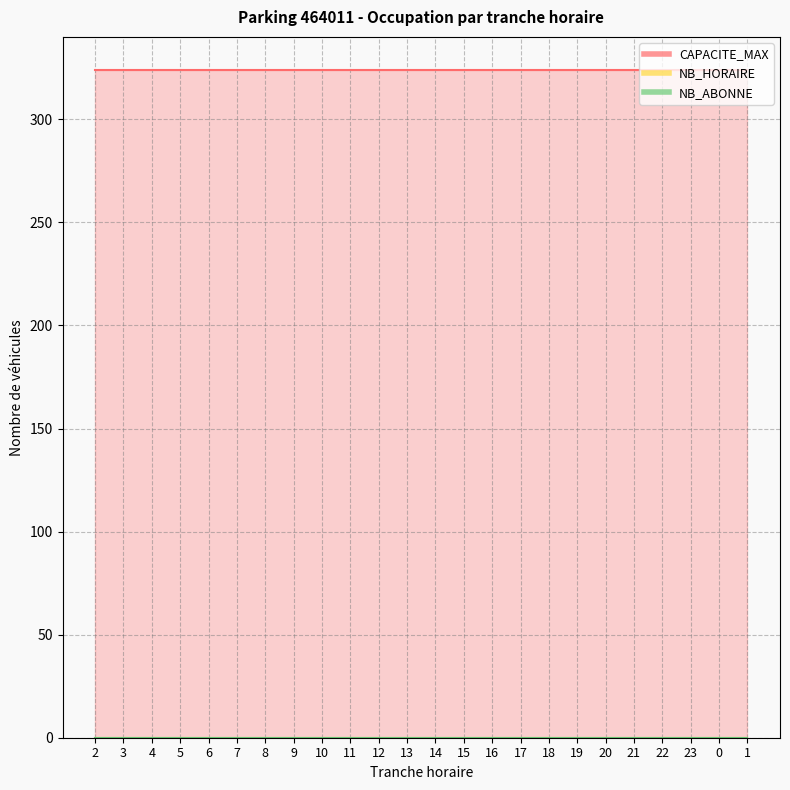

List the labels in order of CAPACITE_MAX value, smallest first.

2, 3, 4, 5, 6, 7, 8, 9, 10, 11, 12, 13, 14, 15, 16, 17, 18, 19, 20, 21, 22, 23, 0, 1